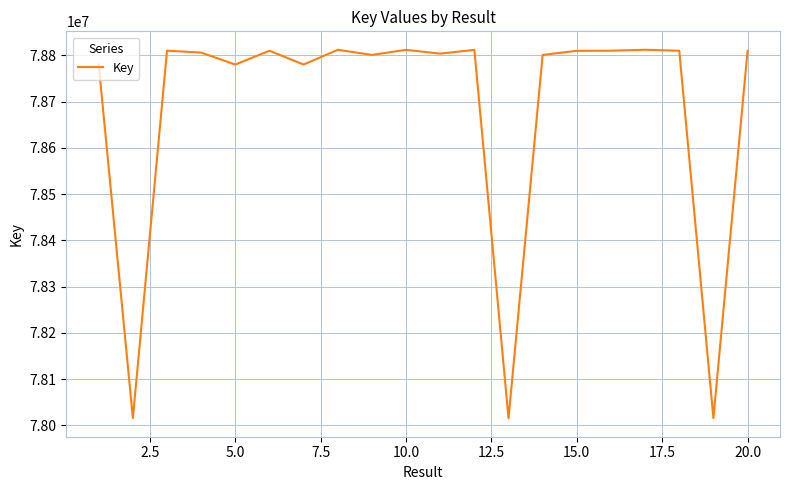

What is the maximum value shown in the chart?

78812025